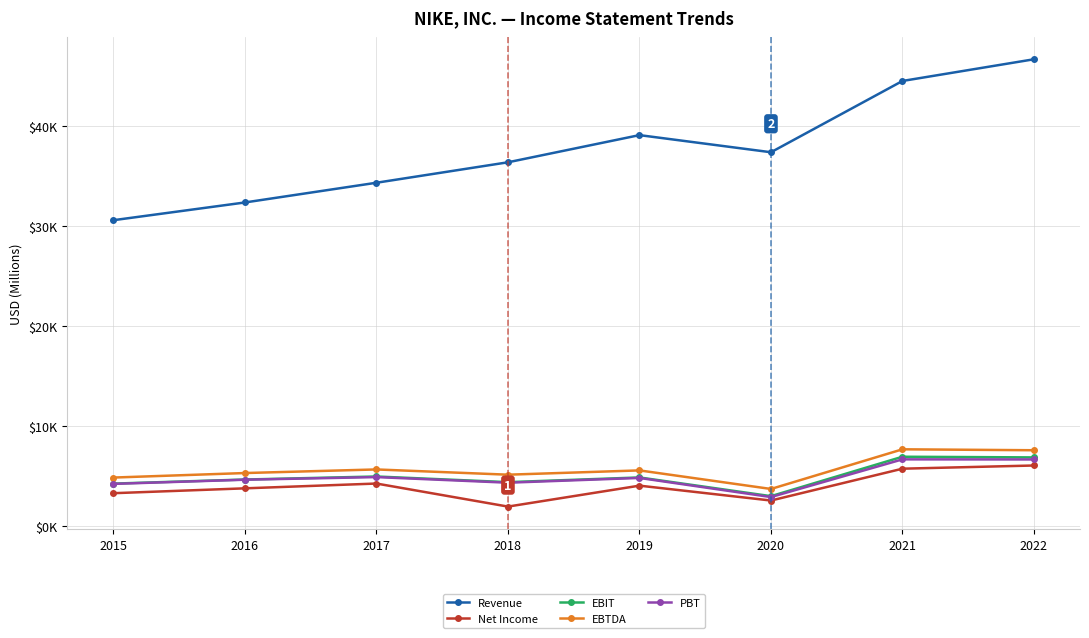

What is the difference between the maximum and second lowest values in the EBTDA series?

2828